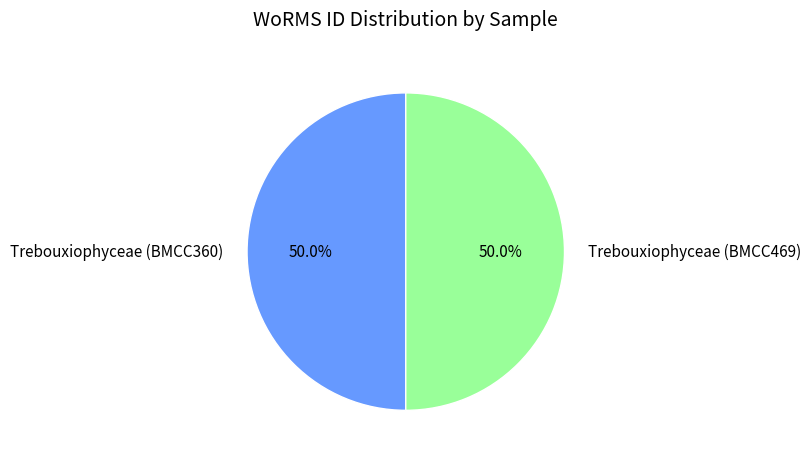

How much of the chart is everything except Trebouxiophyceae (BMCC360)?

50.0%